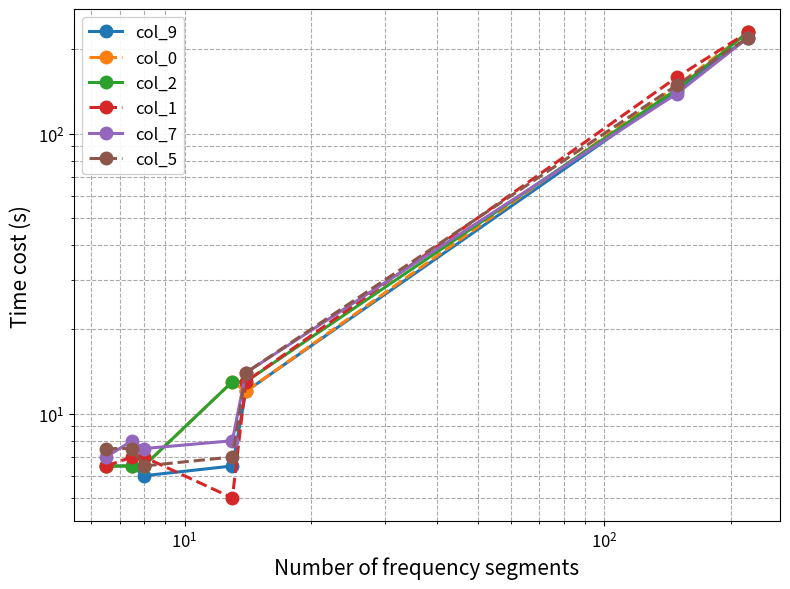

Reading right to left, list all the values displayed in this chart.

col_9: 220.0	142.5	12.0	6.5	6.0	6.5	6.5
col_0: 230.0	148.0	12.0	13.0	6.5	6.5	6.5
col_2: 230.0	144.0	13.0	13.0	6.5	6.5	6.5
col_1: 230.0	159.0	13.0	5.0	7.0	7.0	6.5
col_7: 220.0	139.0	14.0	8.0	7.5	8.0	7.0
col_5: 220.0	149.0	14.0	7.0	6.5	7.5	7.5